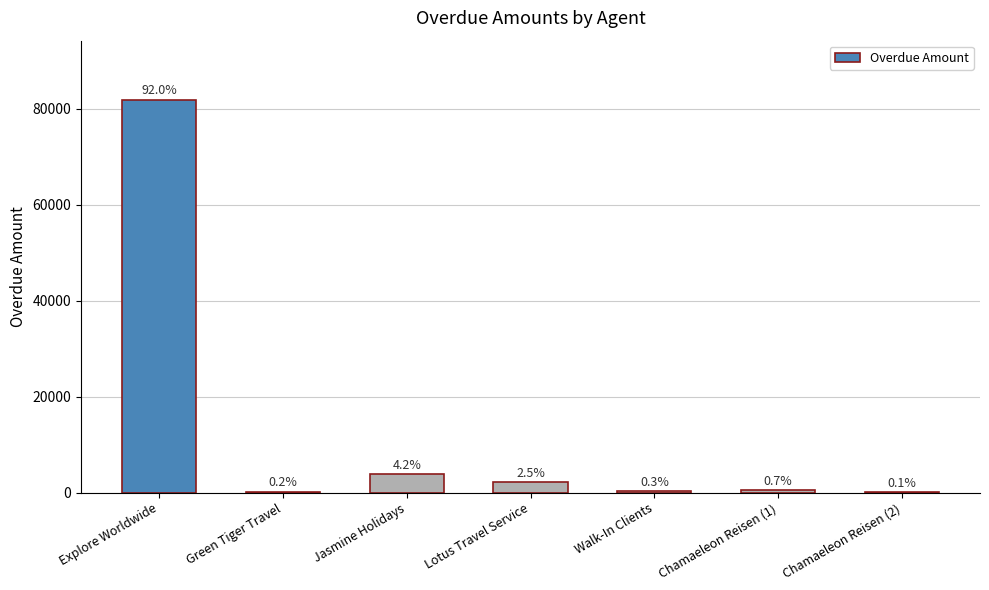

Which category has the lowest value across all series?

Chamaeleon Reisen (2)